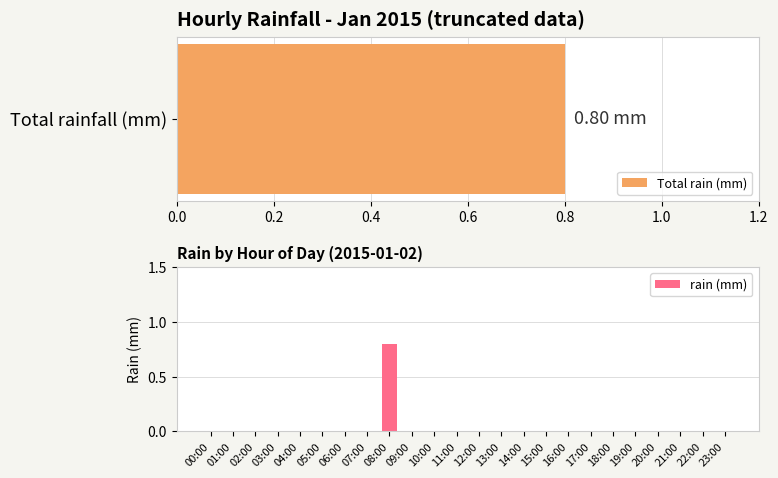

How many values are between 0 and 1?

24